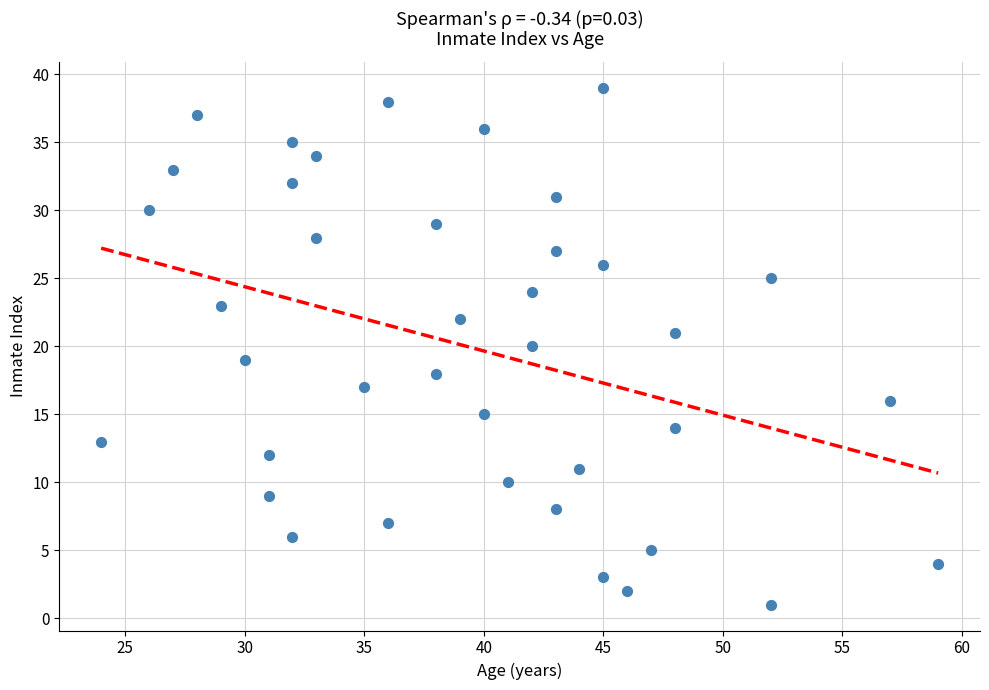

What is the range of Y values (max minus min)?

38